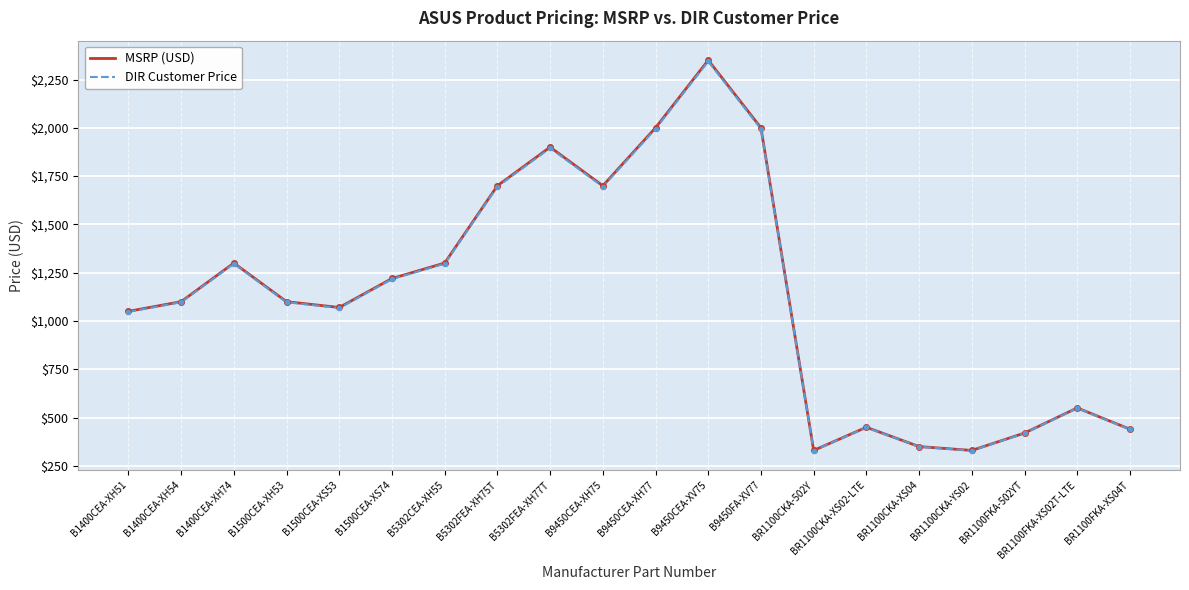

At which category is the sum across all series the highest?

B9450CEA-XV75